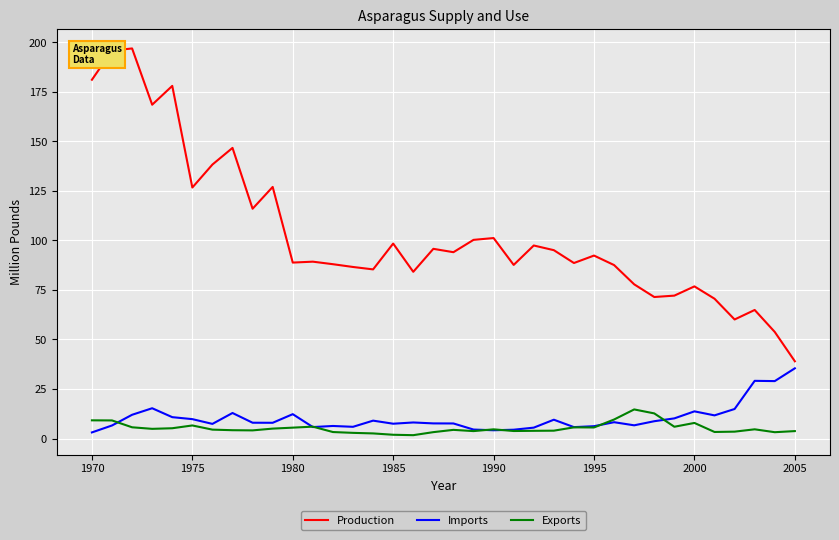

Which series has the widest spread of values?

Production